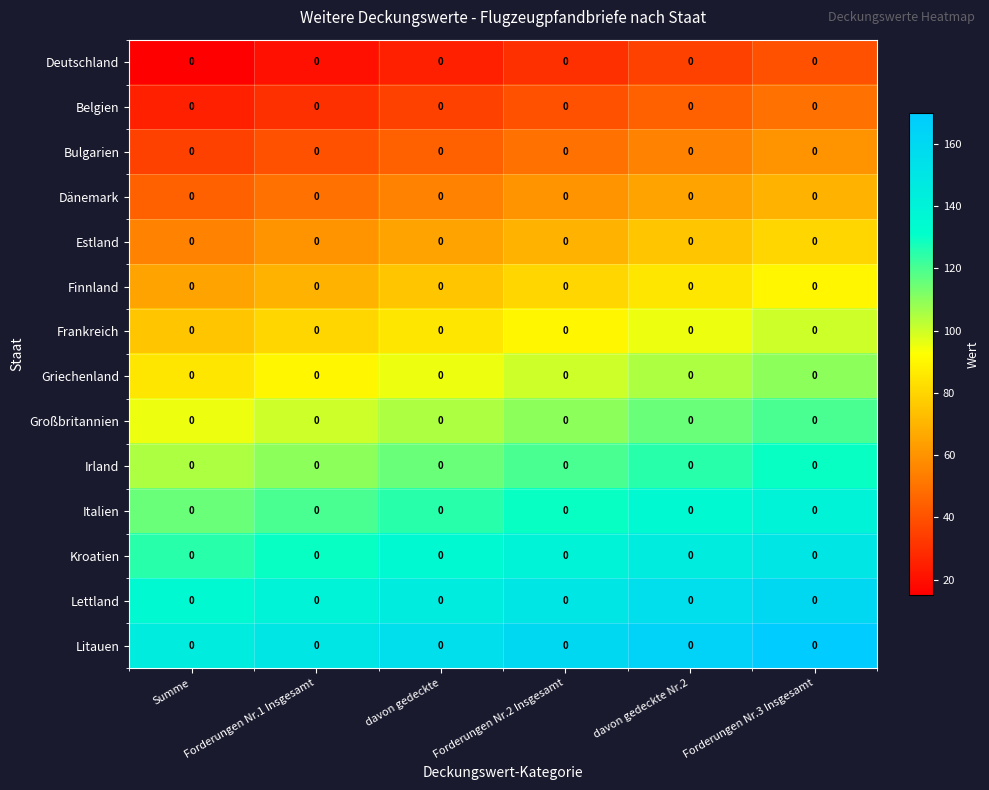

Count the number of categories in the chart.

6